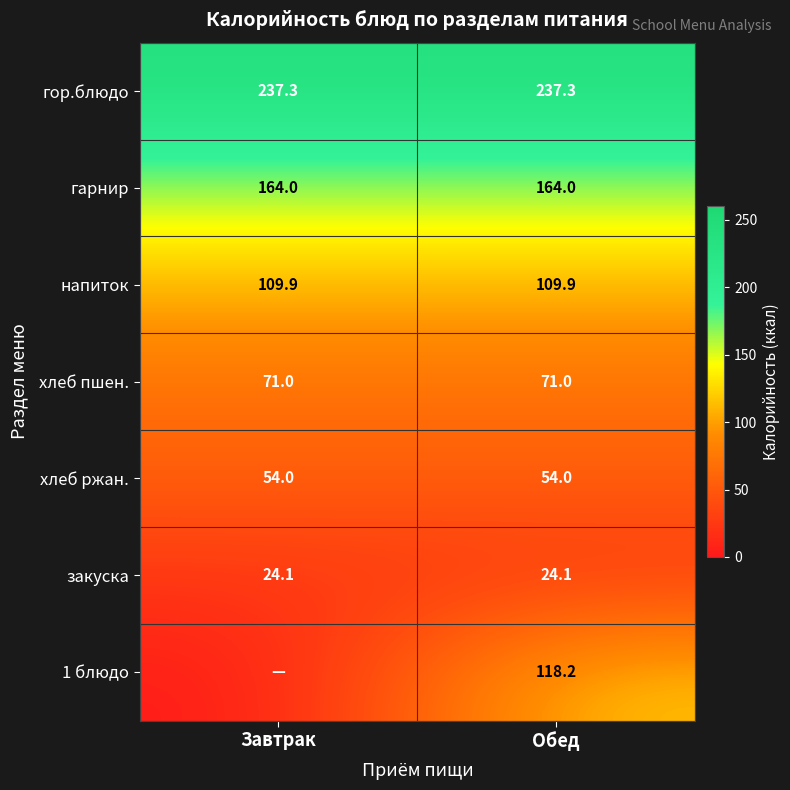

What is the sum of the хлеб ржан. values at Обед and Завтрак?

108.0